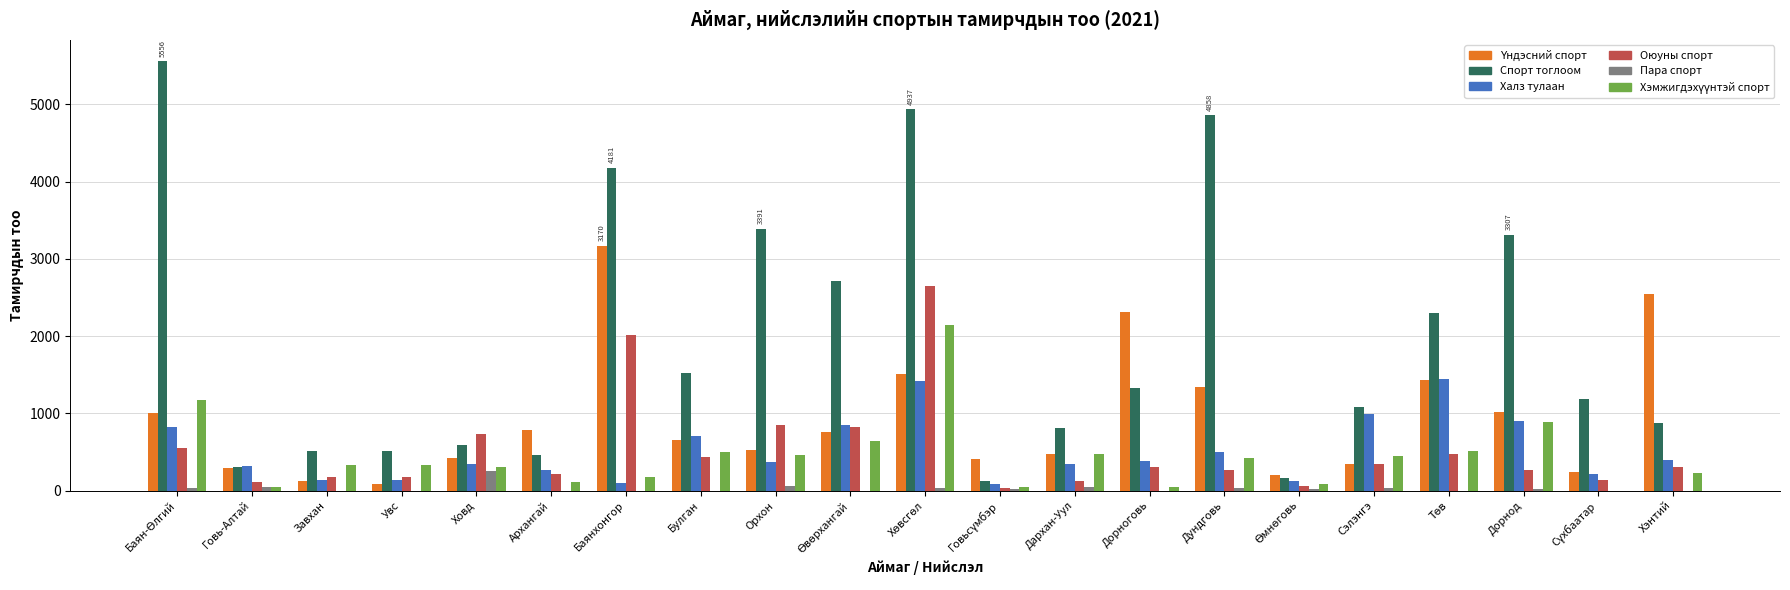

Is it true that Халз тулаан equals 987 at Сэлэнгэ?

True